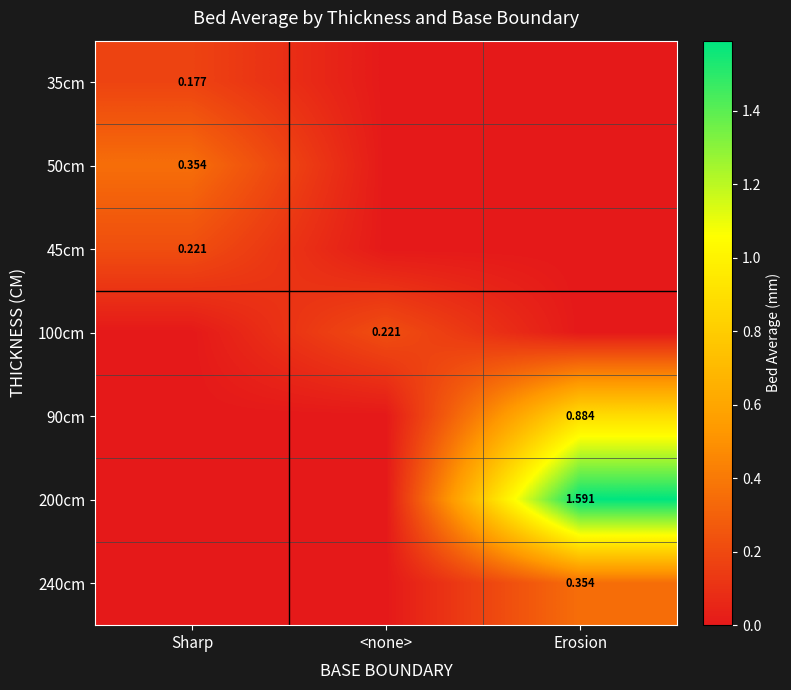

Is it true that 35cm equals 0.0 at <none>?

True